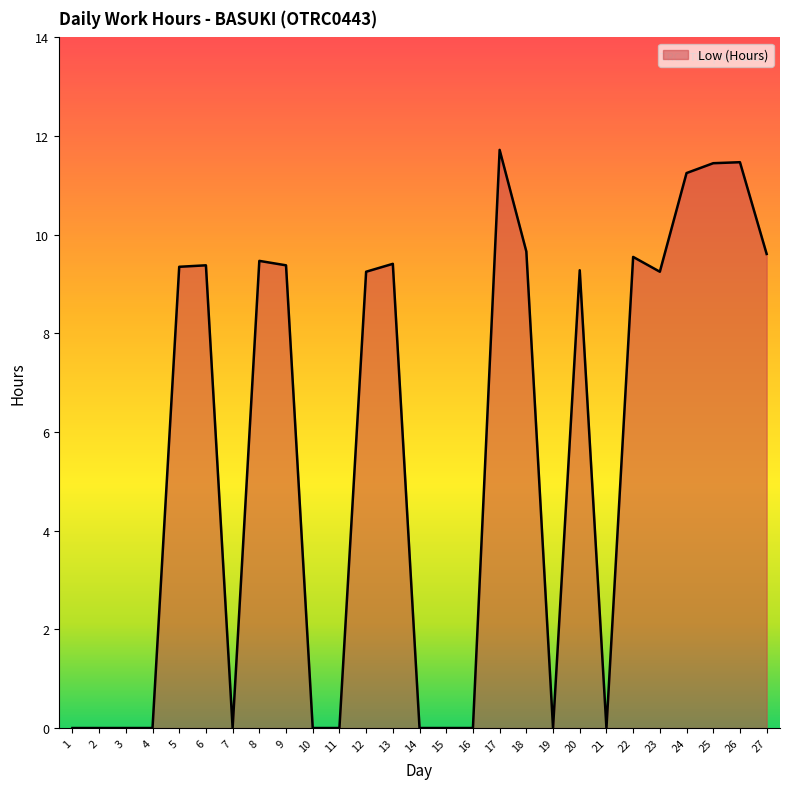

Is it true that the value at 11 is 5.6?

False